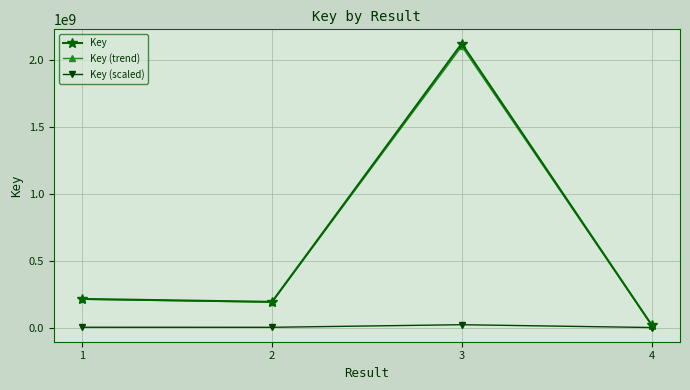

What is the value of the Key (trend) point at the 3rd from the left?

2098908212.9